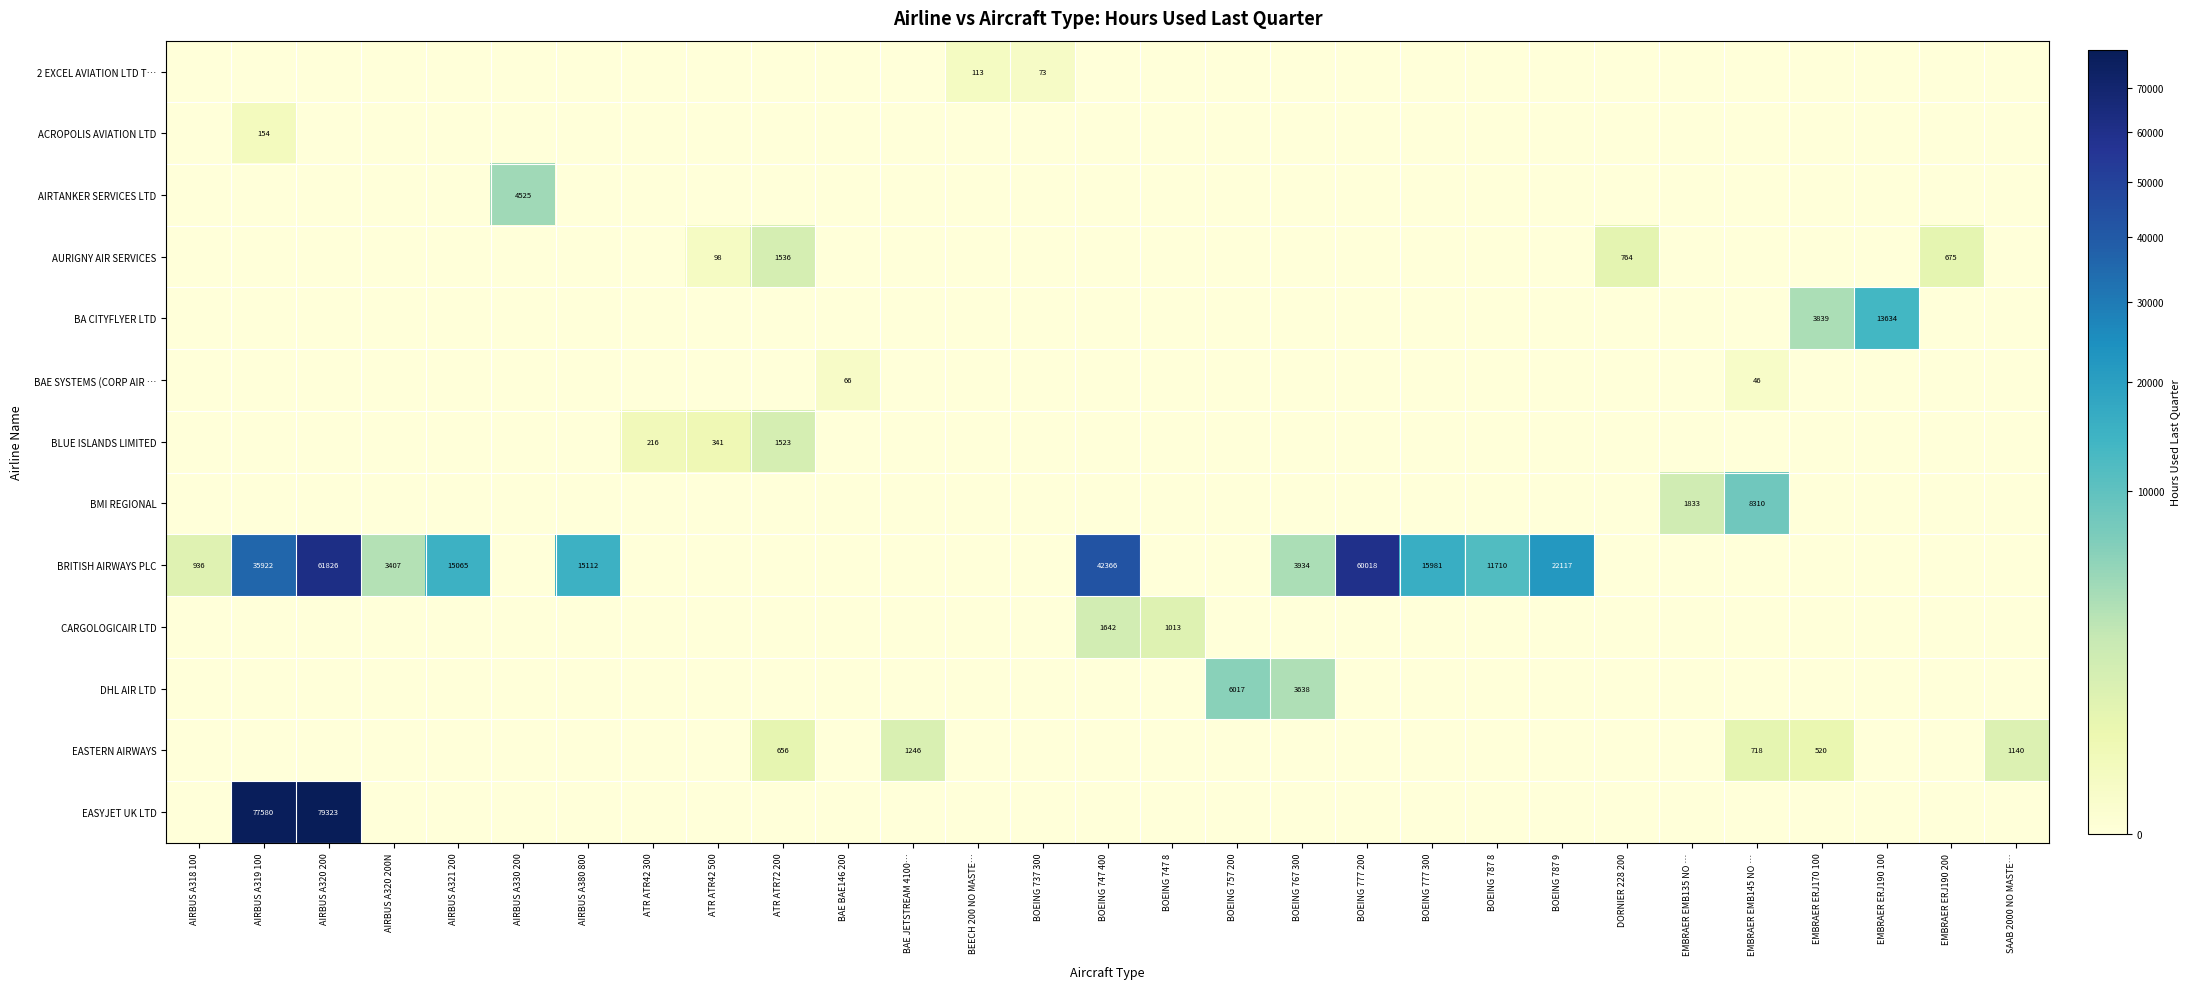

The BRITISH AIRWAYS PLC series shows 11564 at BOEING 787 9. True or false?

False